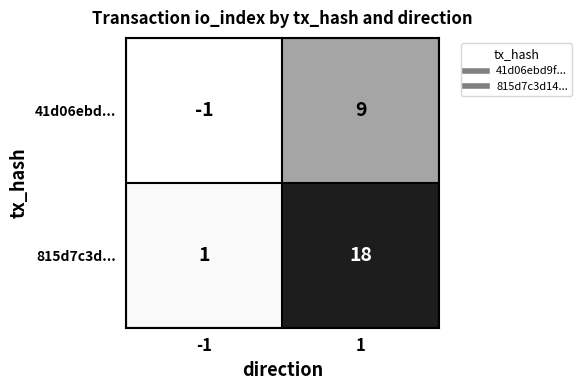

What is the sum of all 41d06ebd... values?

8